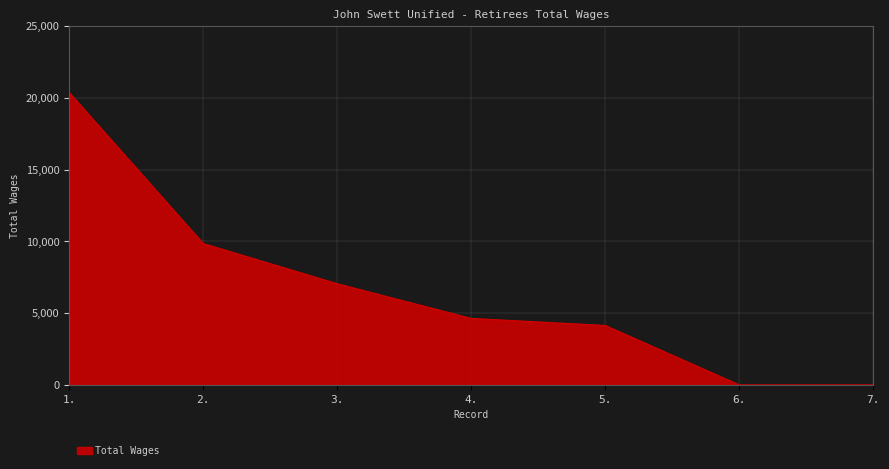

Reading right to left, transcribe all the data shown in this chart.

0	0	4147	4638	7056	9856	20383